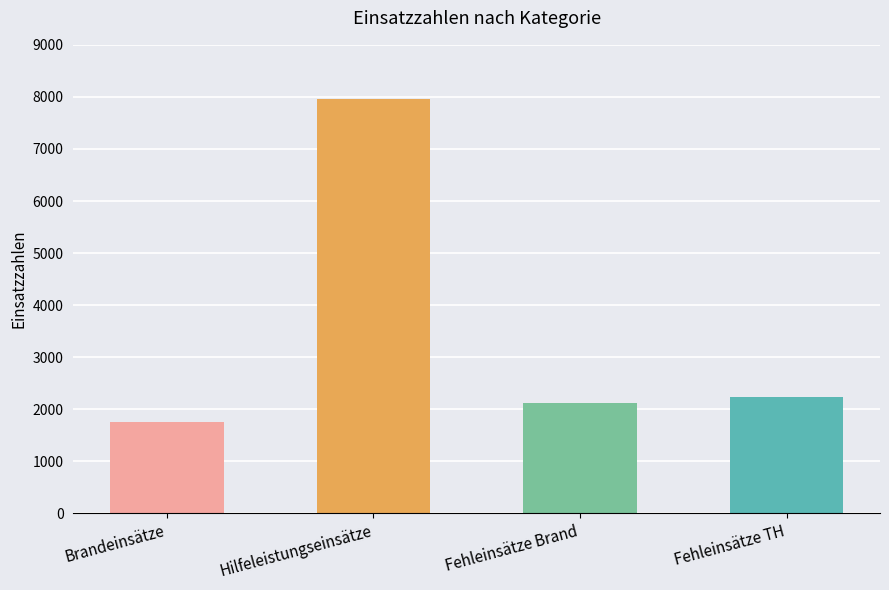

At which category does the chart reach its peak across all series?

Hilfeleistungseinsätze